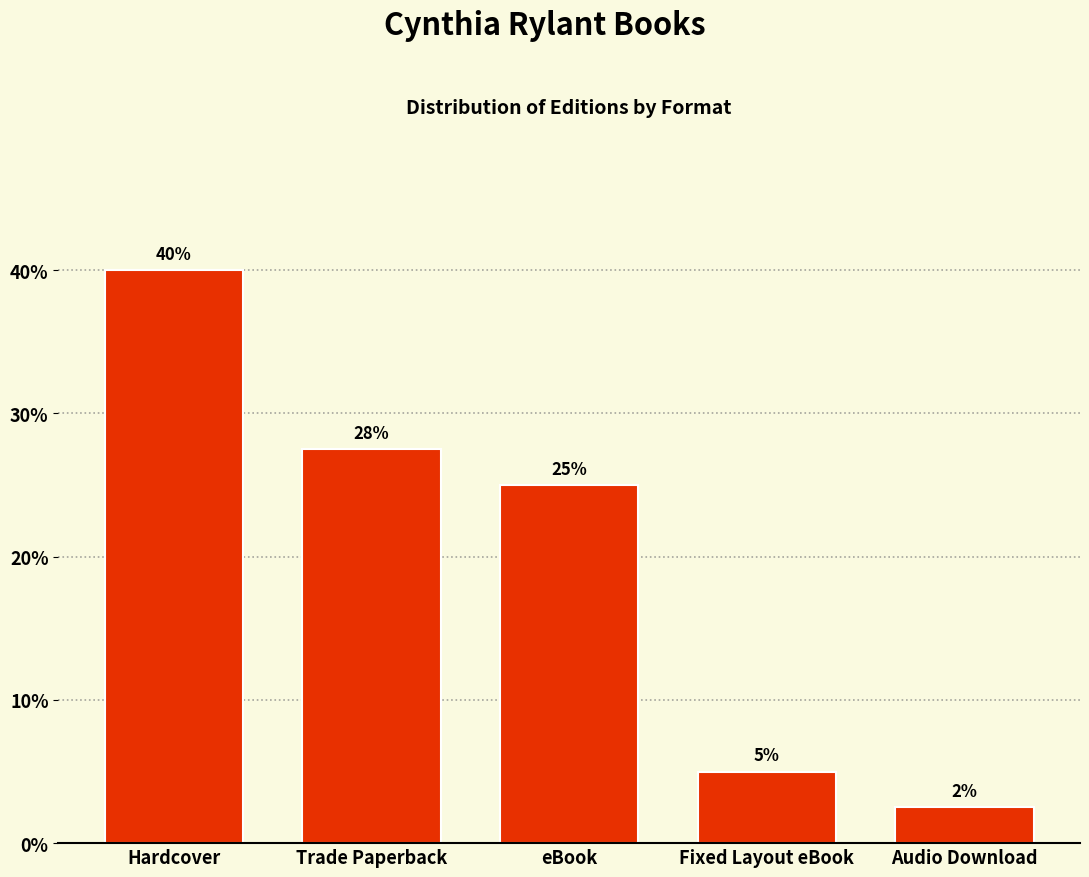

What is the sum of all values?

100.0